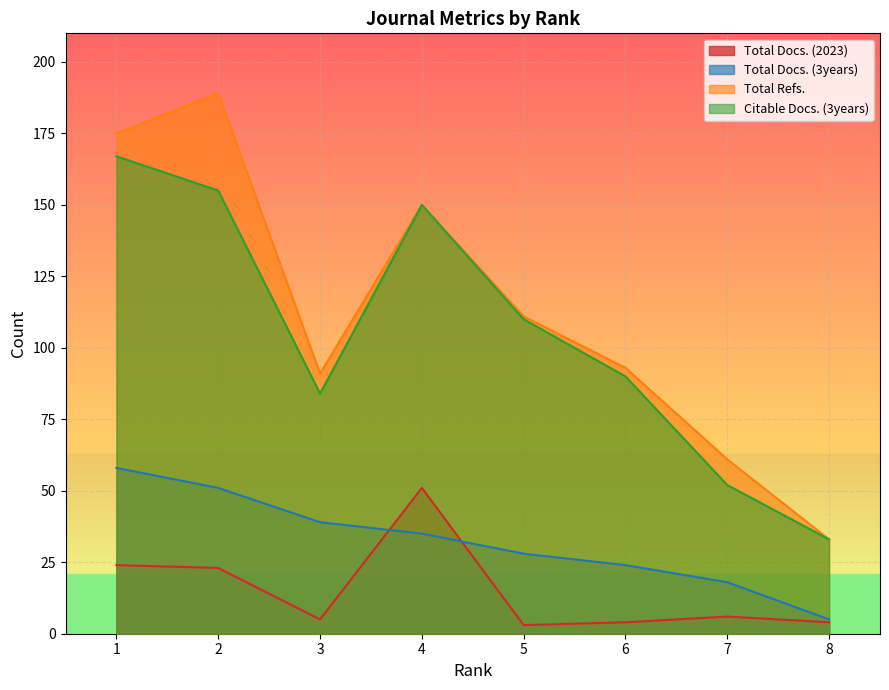

Does the chart display data point markers on the line(s)?

No